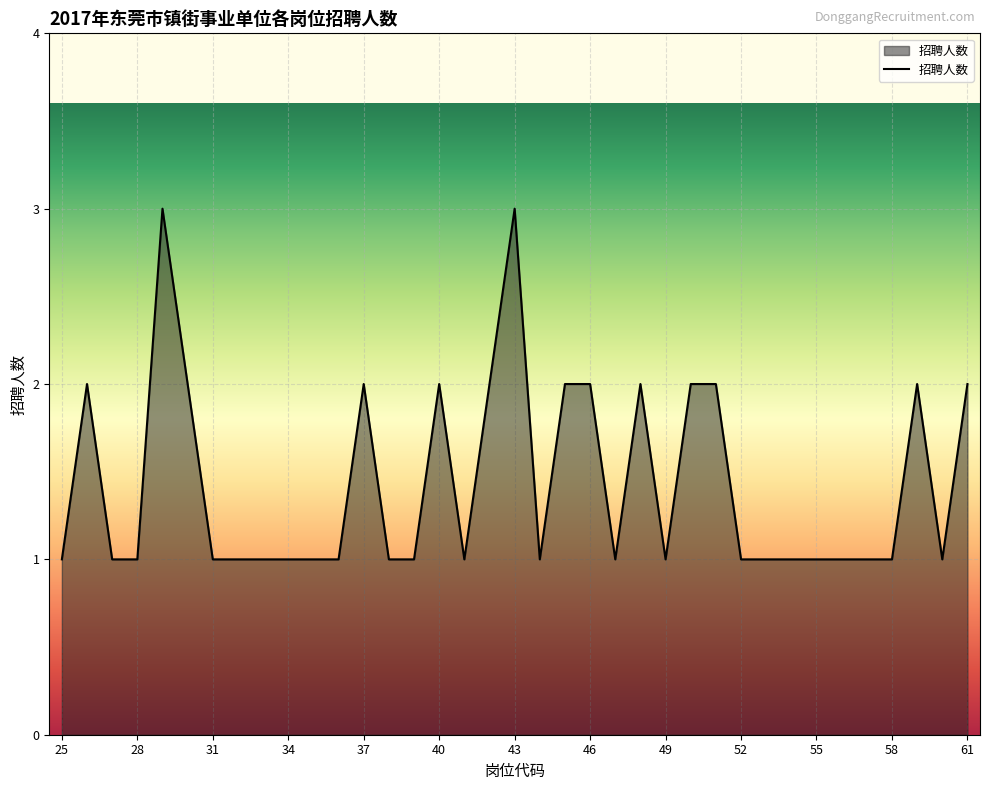

What is the greatest value displayed?

3